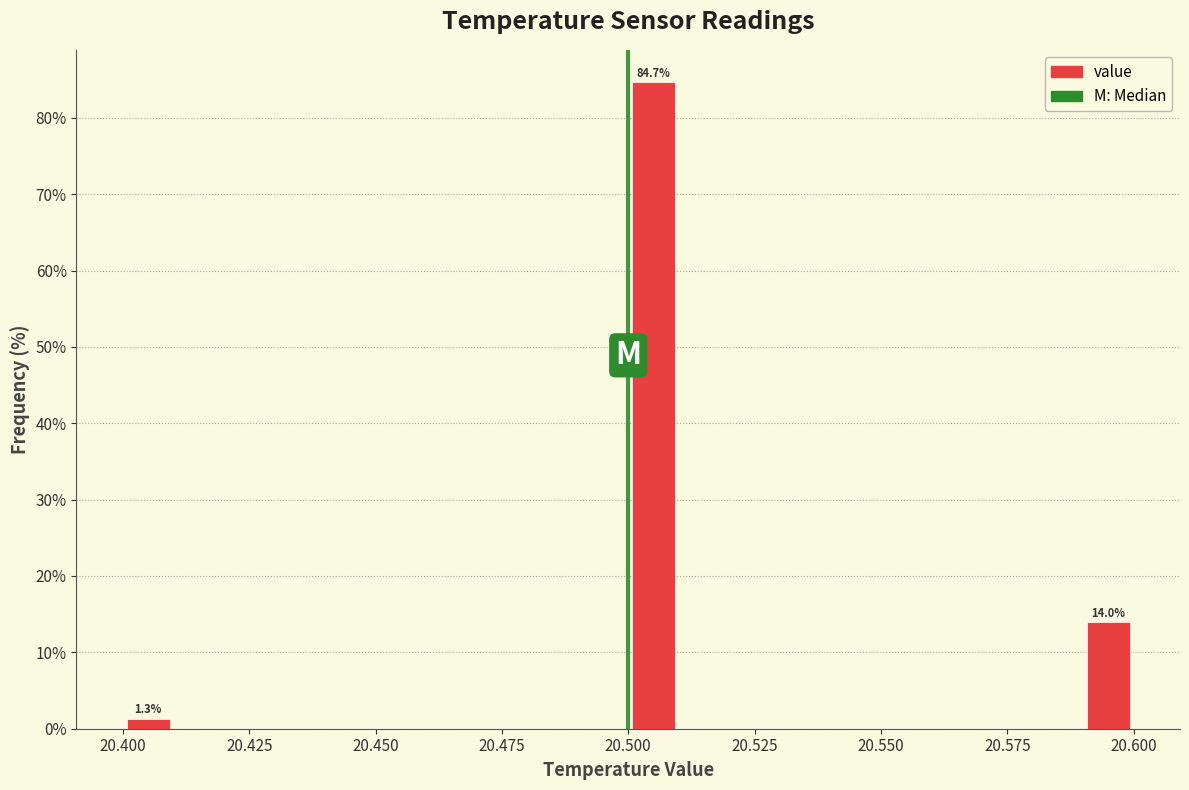

Around what value on the x-axis is the tallest bar? Give the approximate position of its centre, as read against the axis.

20.505